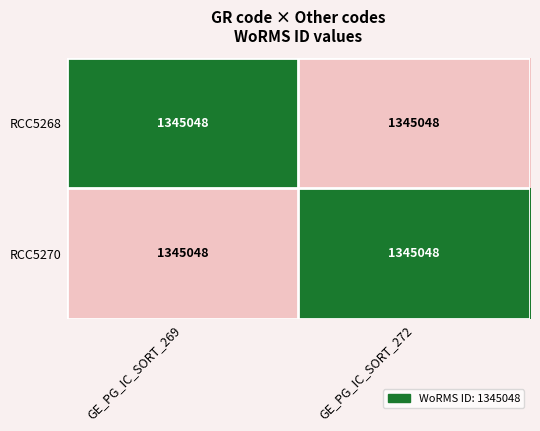

Is the value of RCC5270 at GE_PG_IC_SORT_269 greater than the value of RCC5268 at GE_PG_IC_SORT_269?

No